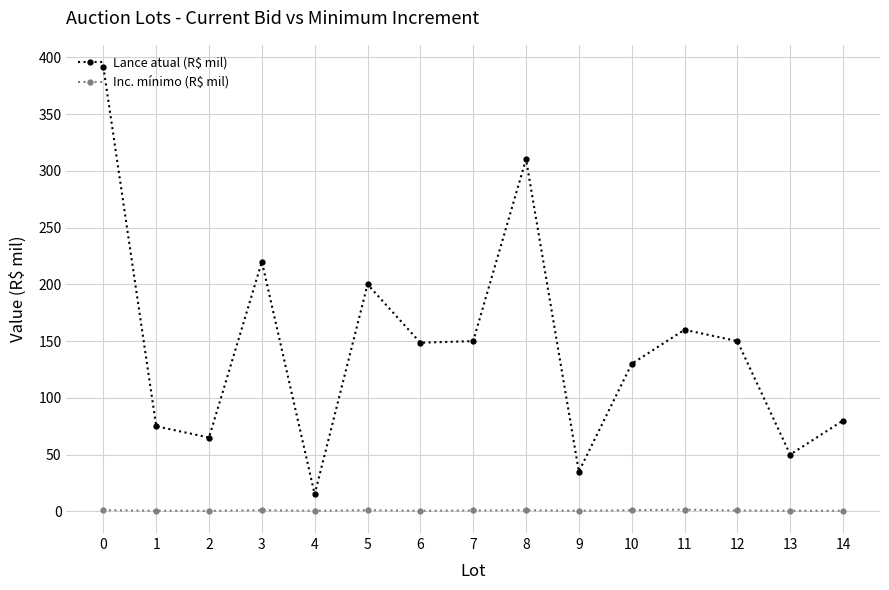

Does the chart have visible grid lines?

Yes